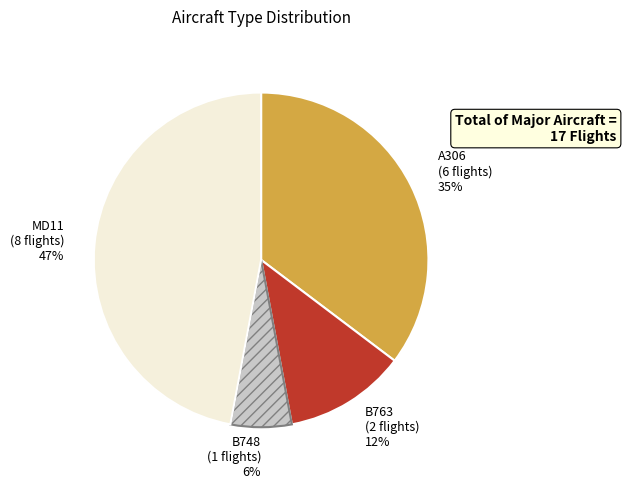

True or false: MD11 accounts for 35% of the total.

False